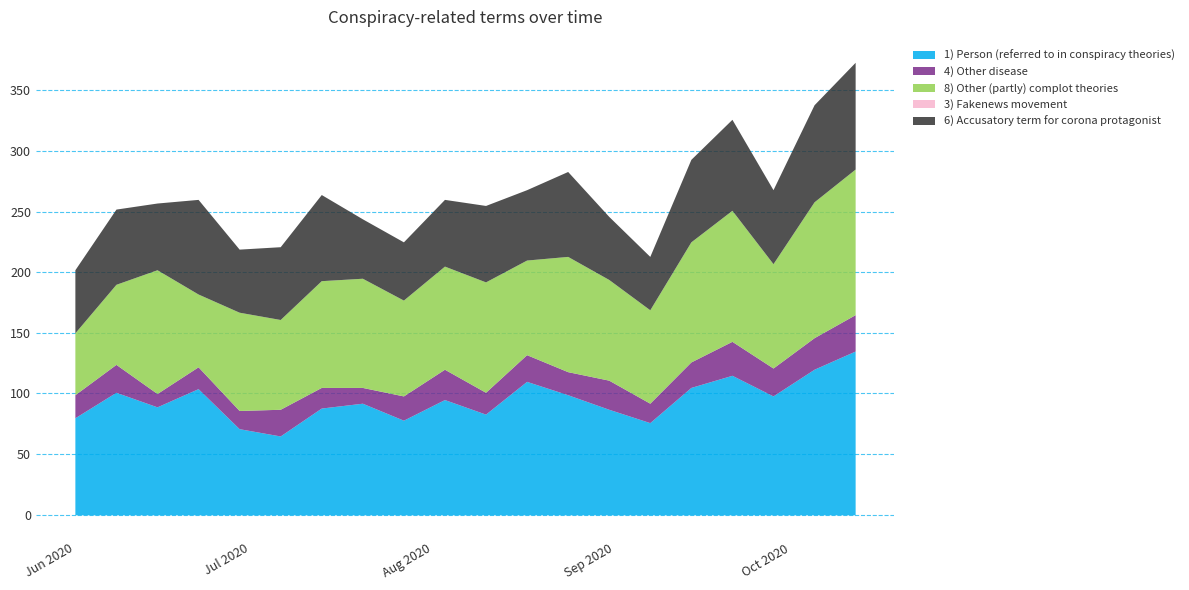

At 2020-08-31, list the series in order from largest to smallest.

1) Person (referred to in conspiracy theories), 8) Other (partly) complot theories, 6) Accusatory term for corona protagonist, 4) Other disease, 3) Fakenews movement